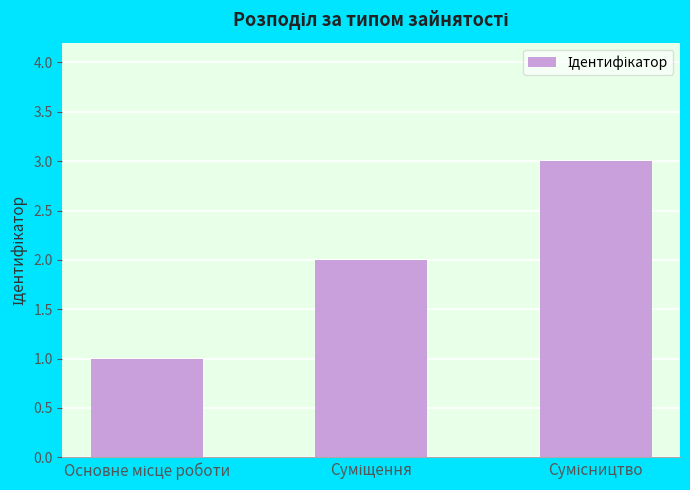

What is the maximum value shown in the chart?

3